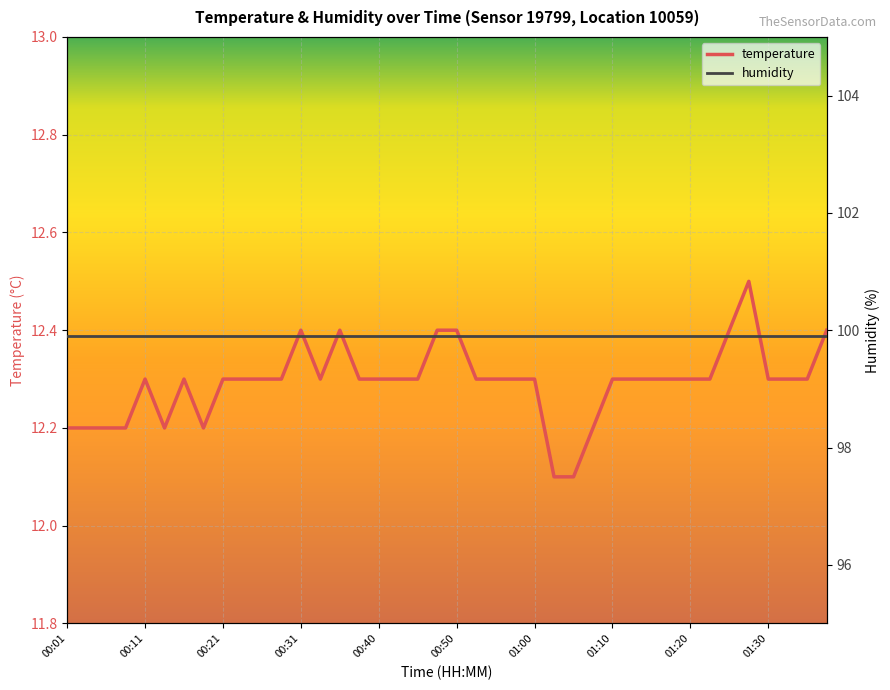

What is the highest value of the temperature series?

12.5